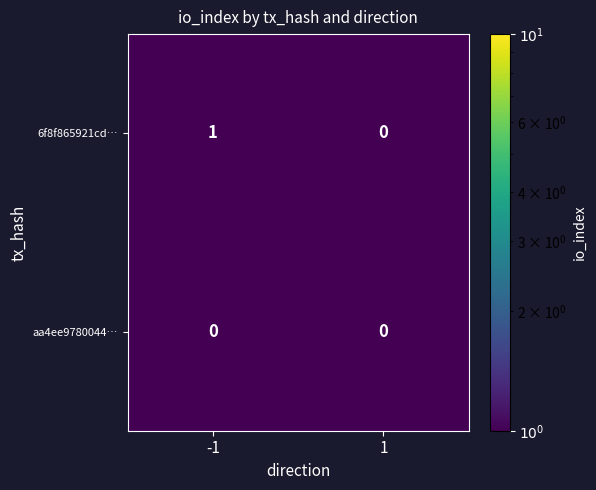

What is the total value across all series at 1?

0